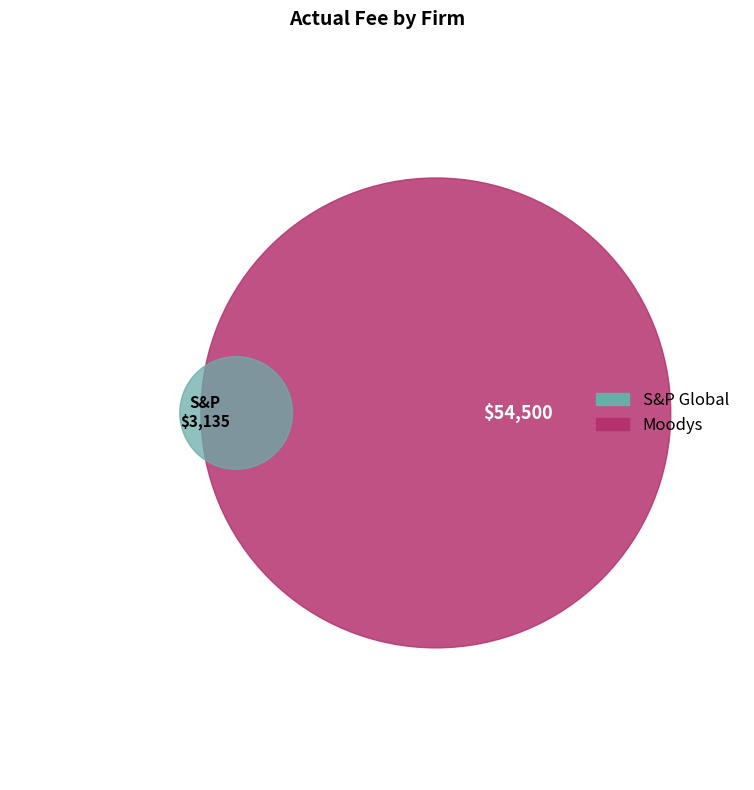

To the nearest percent, what is the difference between the Moodys and S&P Global slice percentages?

89%